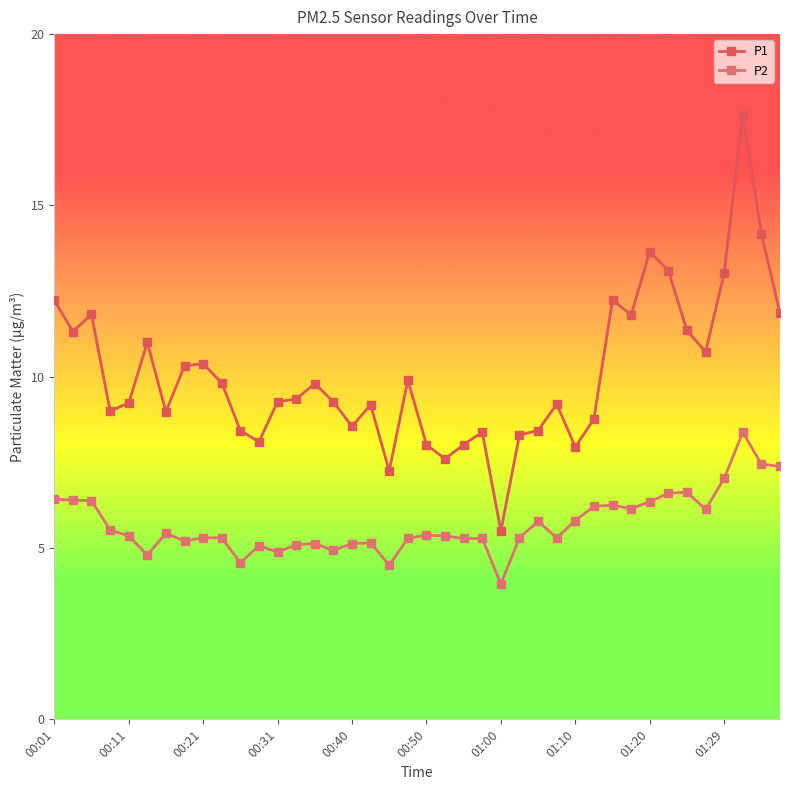

List the labels in order of P2 value, largest first.

37, 38, 39, 36, 34, 33, 00:01, 00:11, 00:21, 32, 30, 29, 31, 35, 28, 26, 00:31, 01:00, 20, 00:40, 21, 01:20, 01:29, 25, 27, 19, 22, 23, 01:10, 17, 14, 16, 13, 11, 15, 12, 00:50, 10, 18, 24